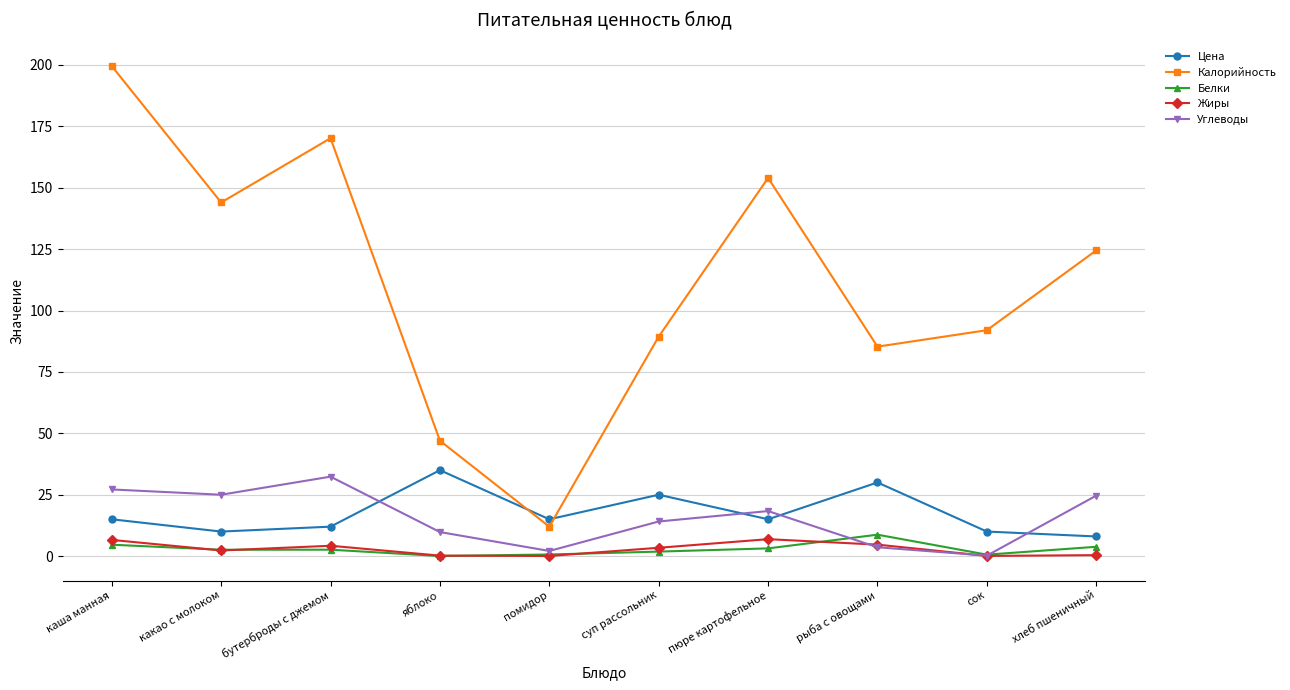

How many series are shown in this chart?

5